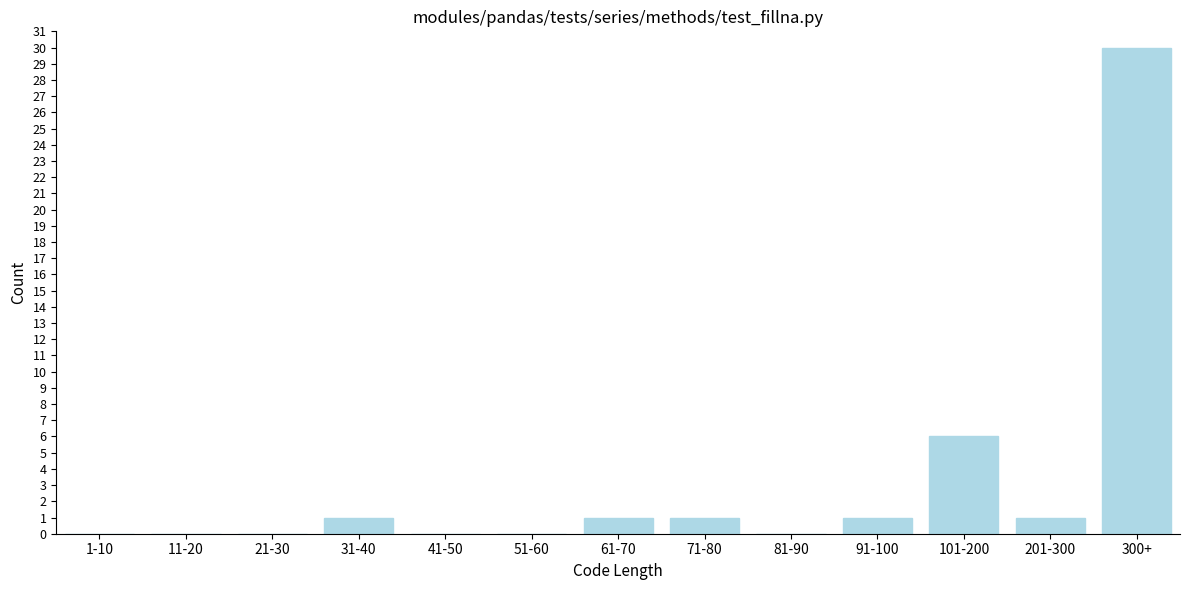

Reading right to left, list all the values displayed in this chart.

300+=30	201-300=1	101-200=6	91-100=1	81-90=0	71-80=1	61-70=1	51-60=0	41-50=0	31-40=1	21-30=0	11-20=0	1-10=0